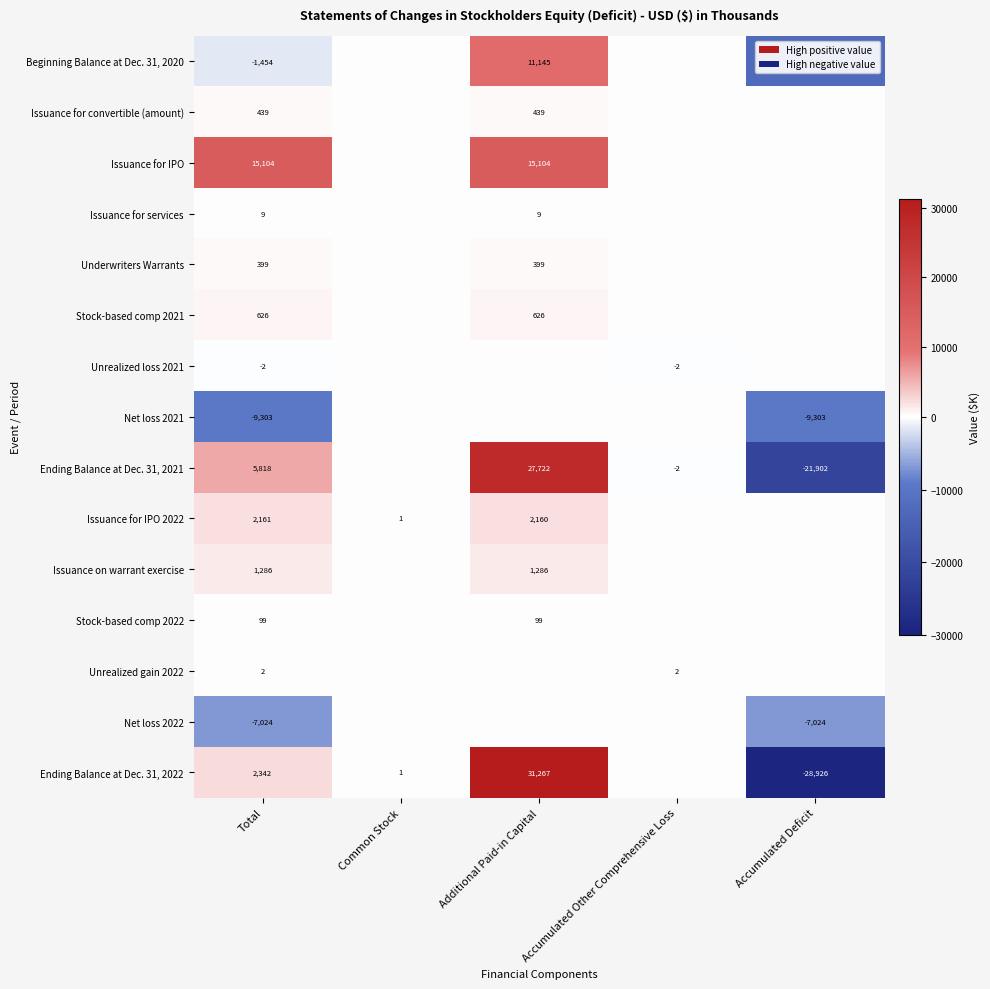

True or false: Beginning Balance at Dec. 31, 2020 has a value of -2538 at Total.

False